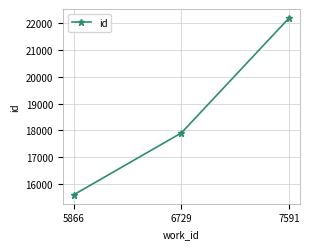

At which category does the chart reach its peak across all series?

7591